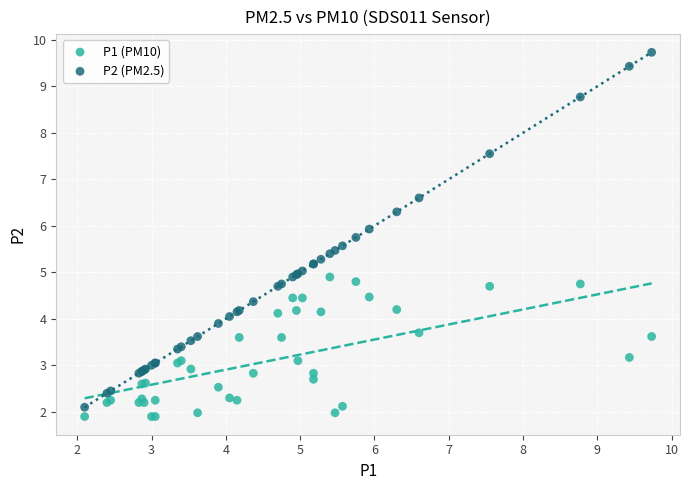

What are all the series names shown in the legend?

P1 (PM10), P2 (PM2.5)